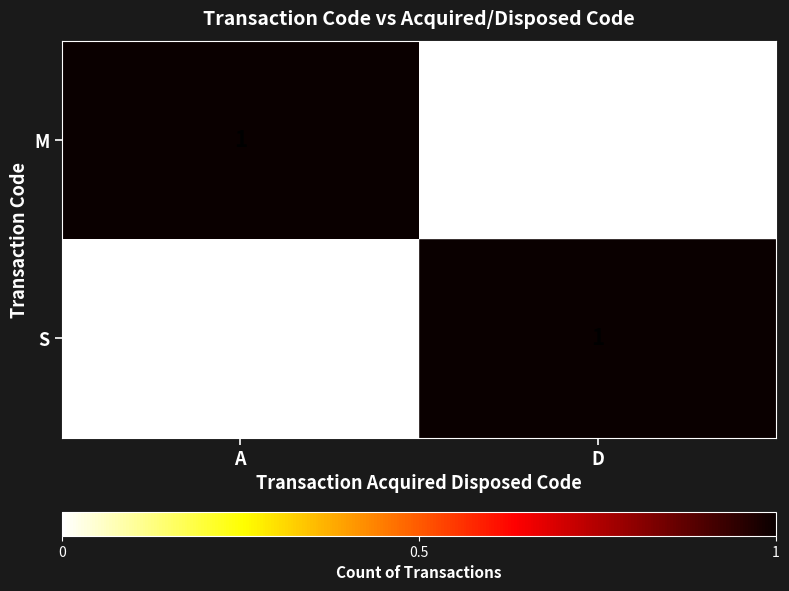

At D, list the series in order from smallest to largest.

M, S